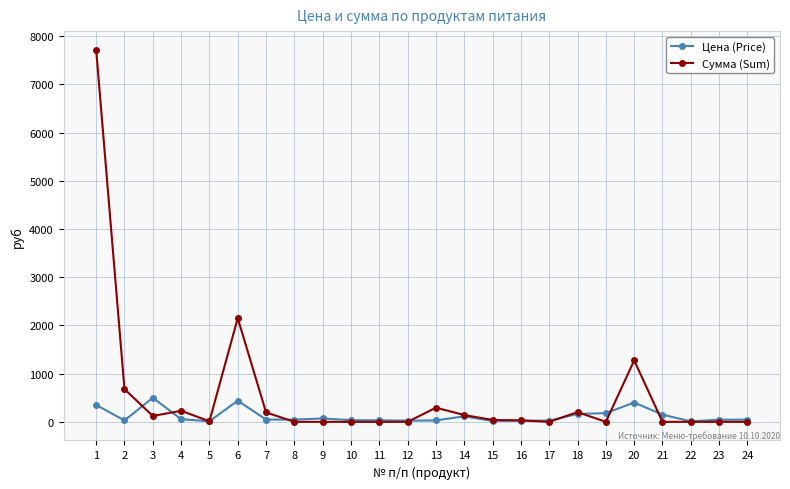

What is the value of the Сумма (Sum) point at the 20th from the left?

1274.0